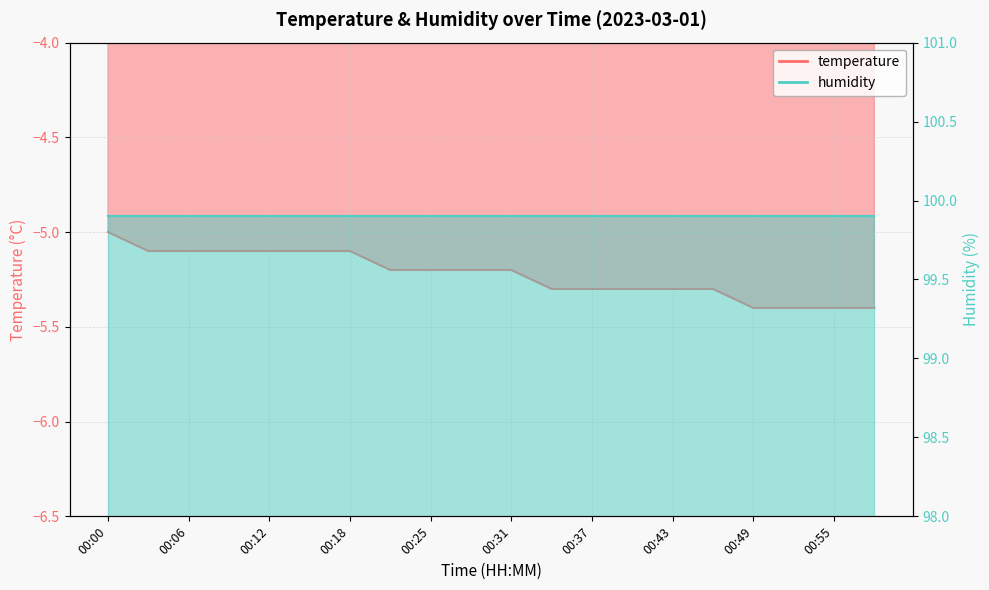

Count the values in the range -5 to -4.

1